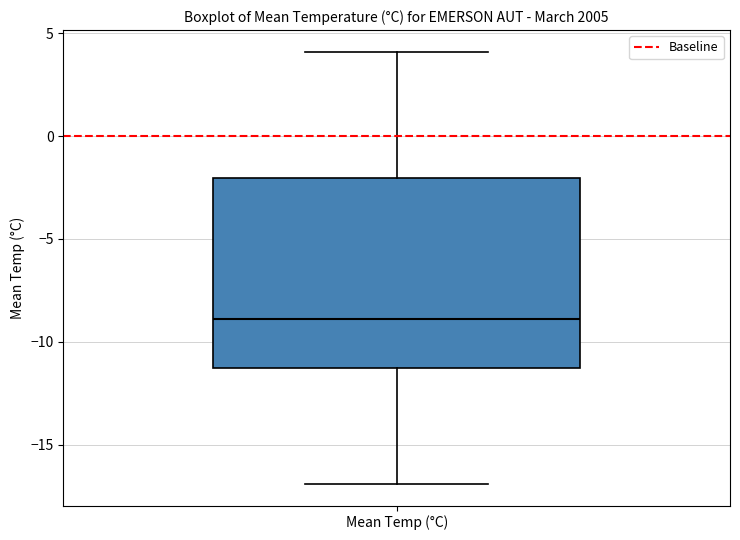

Read this box plot against the y-axis: the position of the median line, the range covered by the box, and the ends of both whiskers. The values are not printed on the chart, so give them approximately, as read against the axis.

median -9, box -11 to -2, whiskers -17 to 4